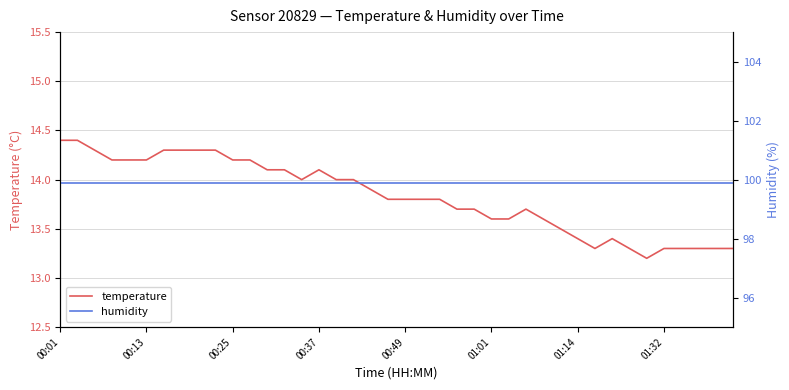

What is the lowest value of the temperature series?

13.2